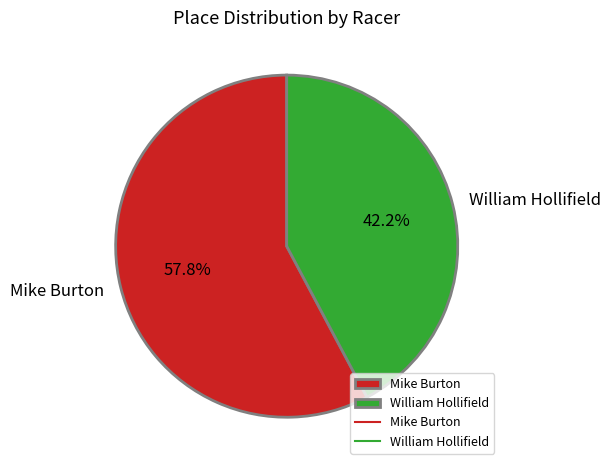

Which slice is the smallest?

William Hollifield